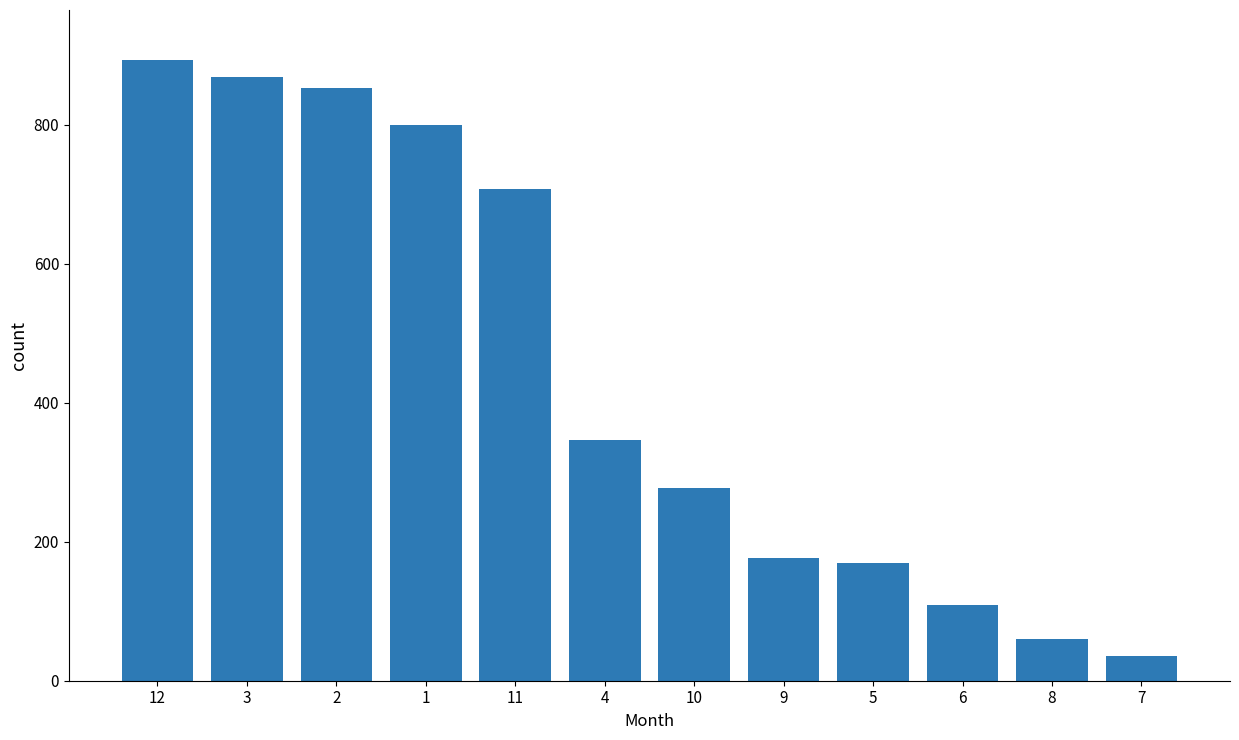

What is the change in value from 4 to 9?

-170.7